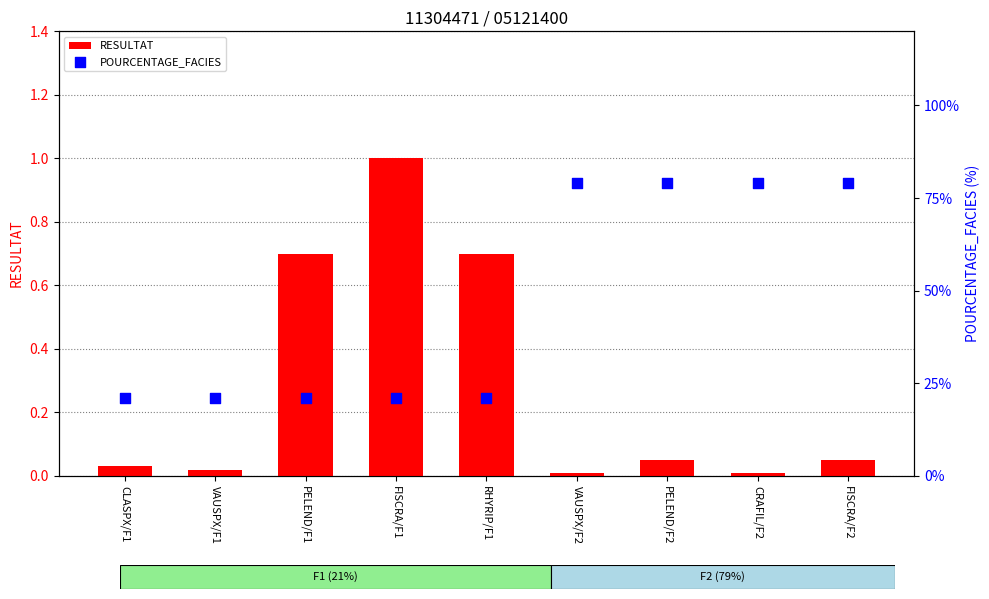

Which series has the largest Y range (max minus min)?

POURCENTAGE_FACIES